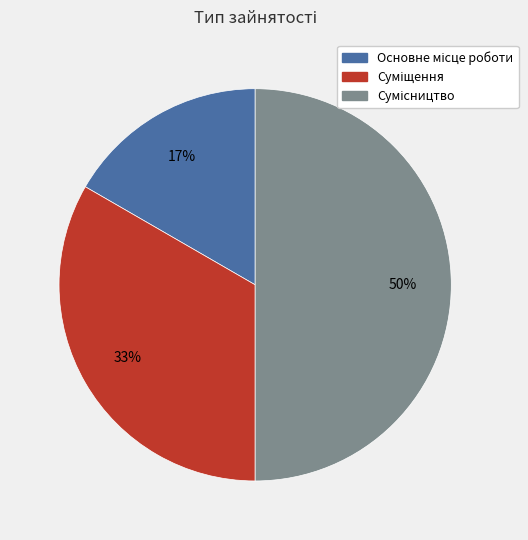

How many slices are in this pie chart?

3